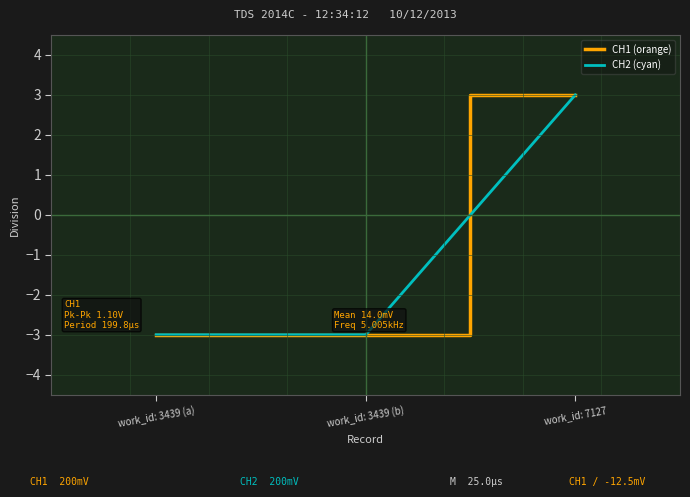

What is the maximum value for CH1 (orange)?

3.0